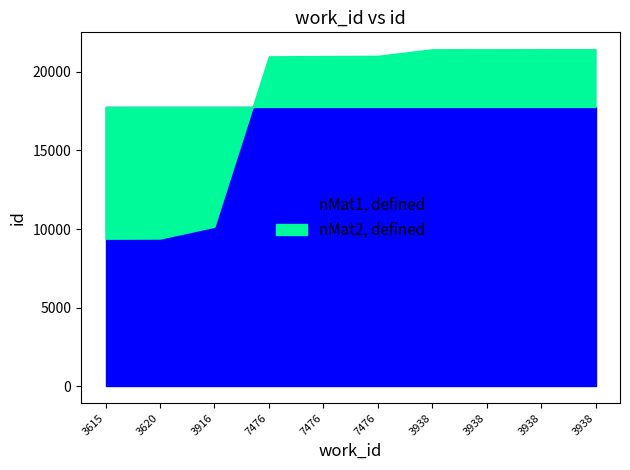

What is the difference between the maximum and second lowest values?

12042